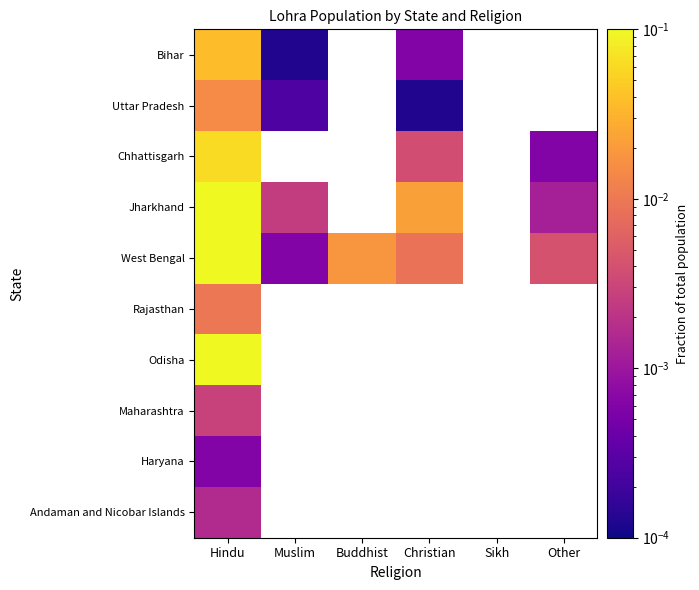

The Rajasthan series shows 0.0 at Christian. True or false?

False